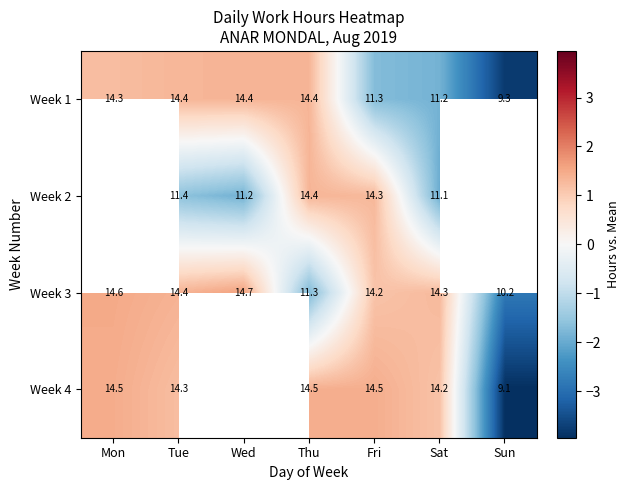

At how many categories does at least one series exceed -2?

6